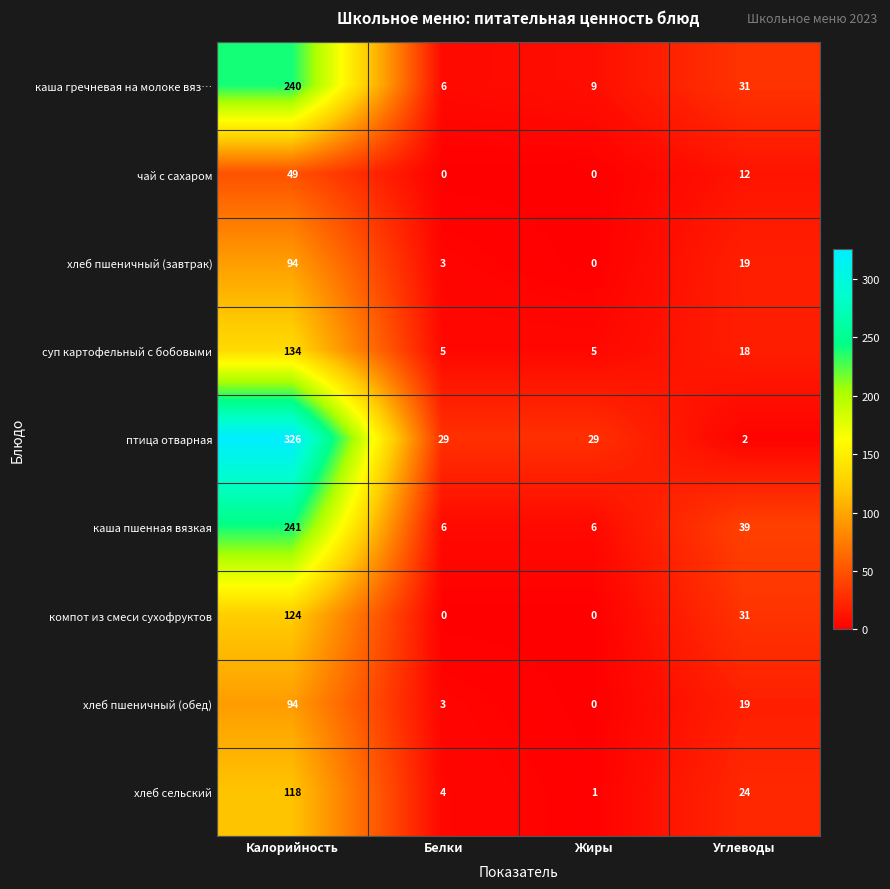

Where does the суп картофельный с бобовыми series first go above 18?

Калорийность